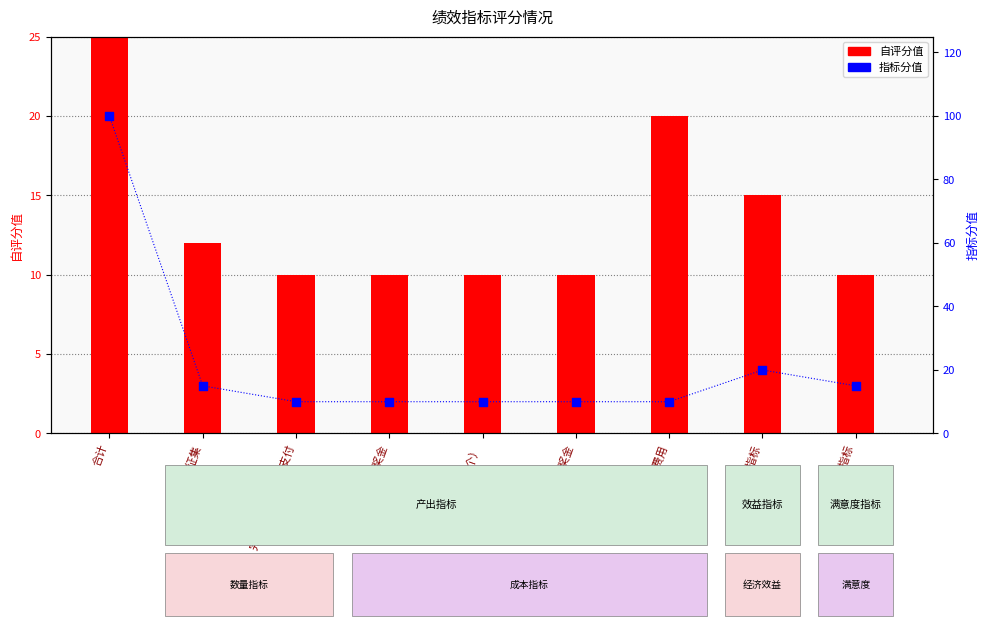

Which series reaches the maximum Y coordinate?

指标分值